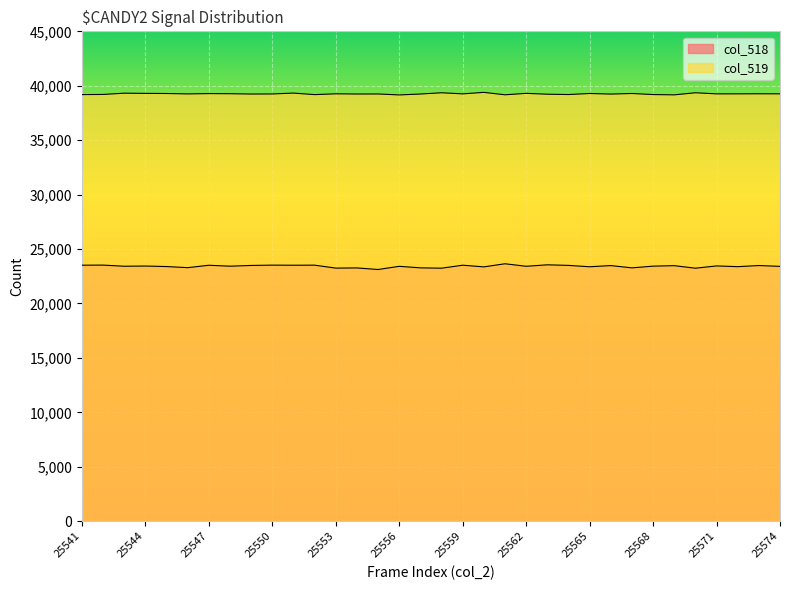

What are all the series names shown in the legend?

col_518, col_519